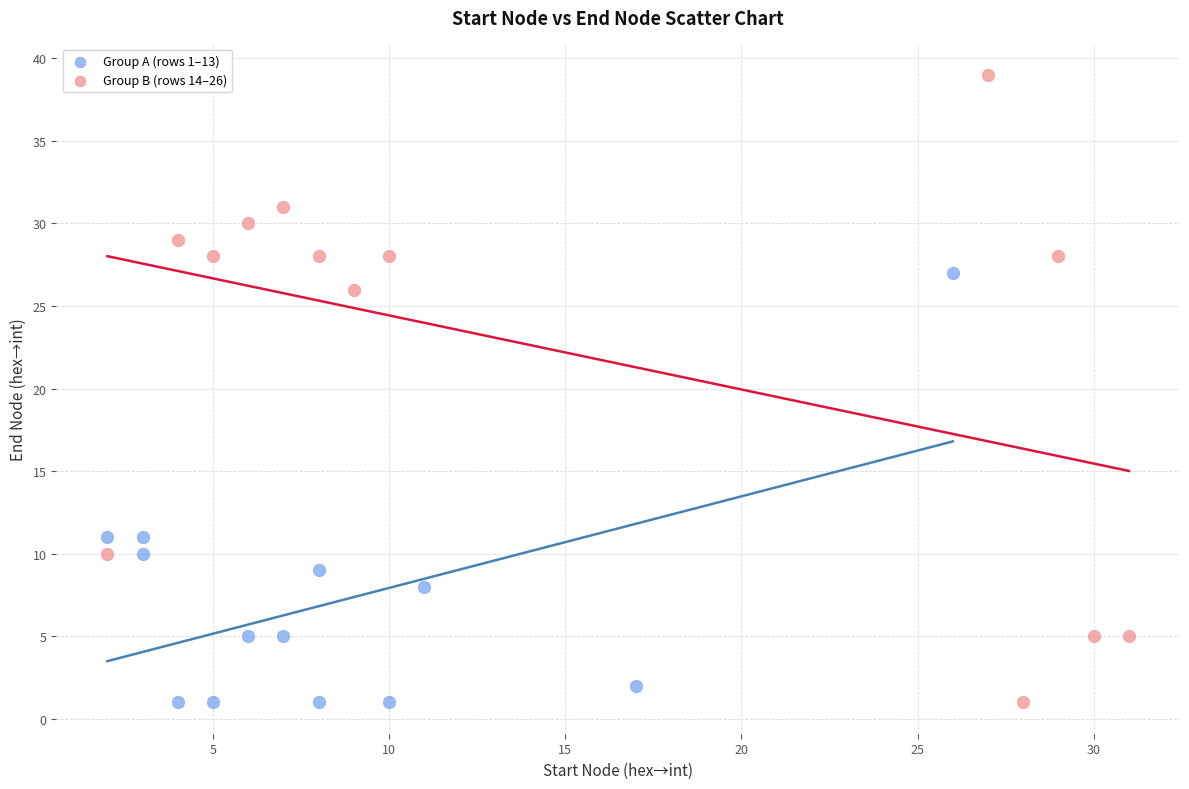

Which series contains the highest Y value?

Group B (rows 14–26)